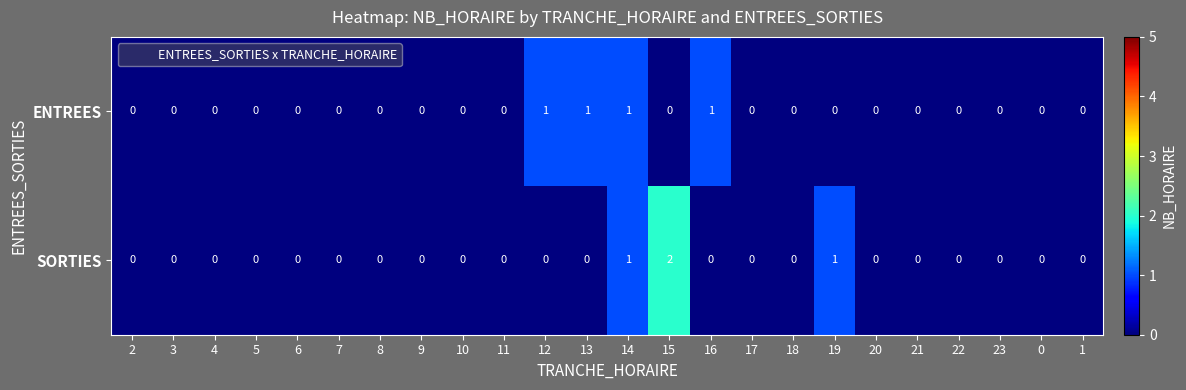

The SORTIES series shows -1 at 5. True or false?

False